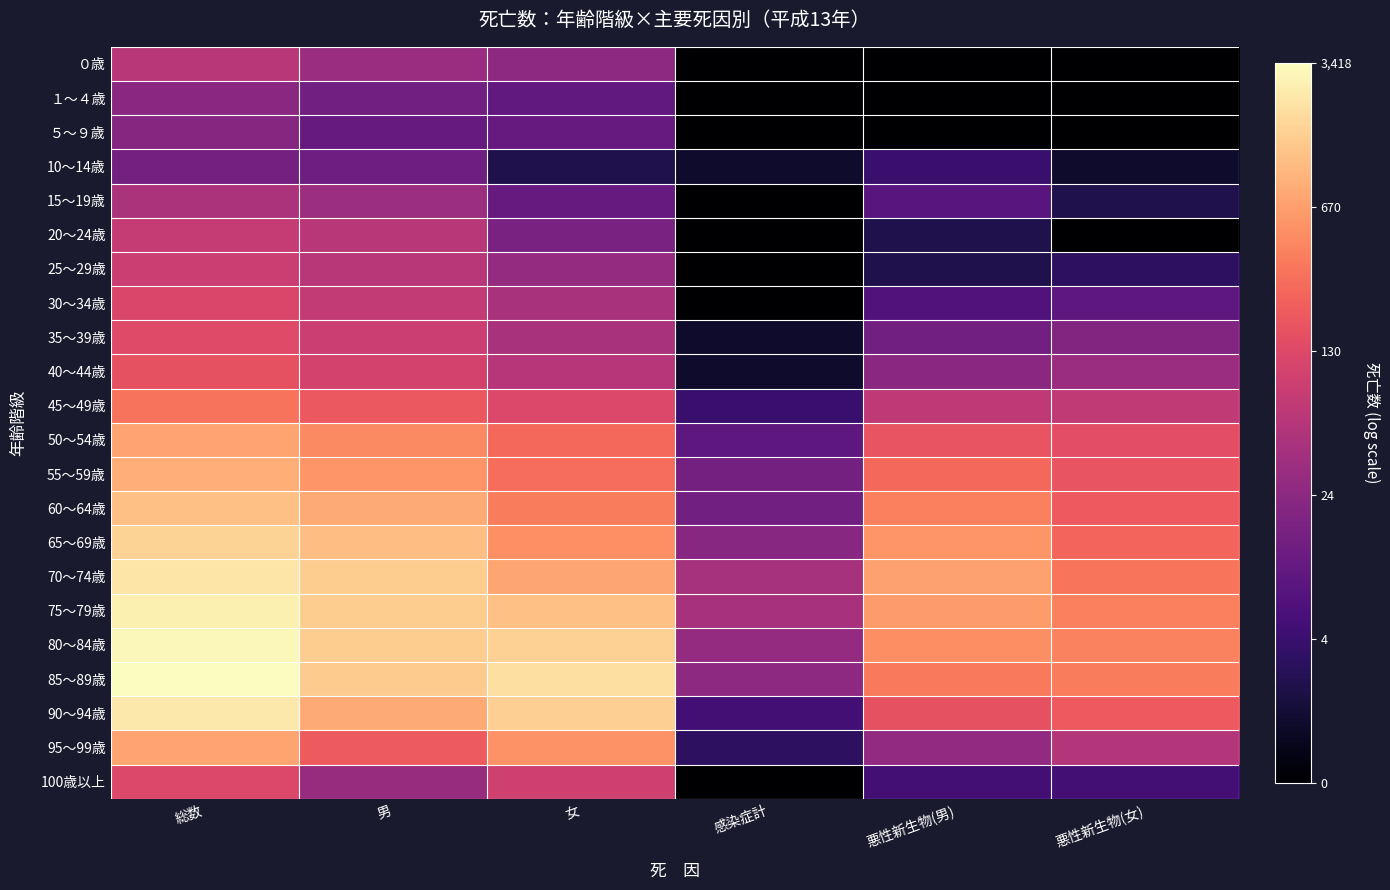

Rank the series at 総数 from highest to lowest value.

85～89歳, 80～84歳, 75～79歳, 90～94歳, 70～74歳, 65～69歳, 60～64歳, 55～59歳, 95～99歳, 50～54歳, 45～49歳, 40～44歳, 35～39歳, 100歳以上, 30～34歳, 25～29歳, 20～24歳, ０歳, 15～19歳, １～４歳, ５～９歳, 10～14歳